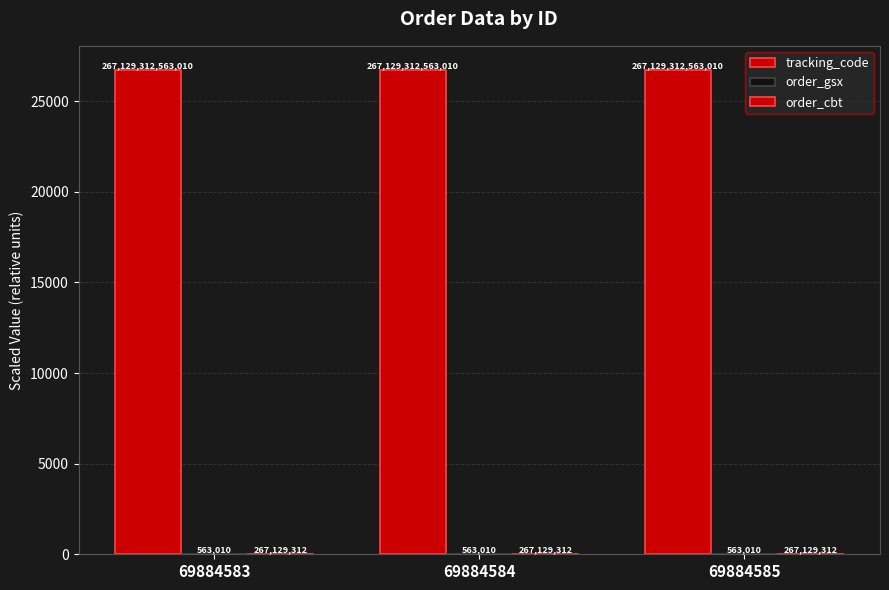

At which category is the sum across all series the highest?

69884583